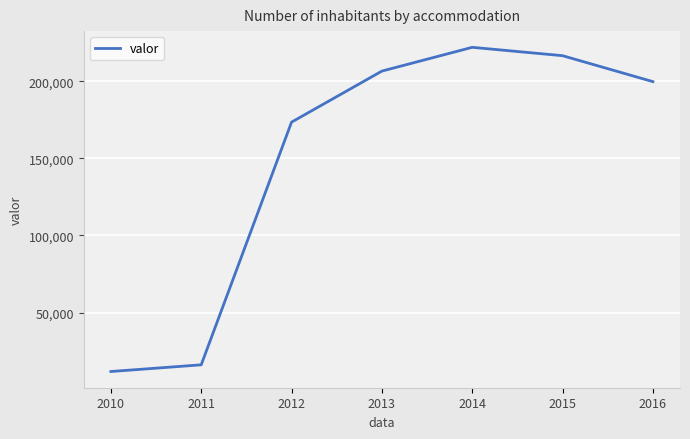

List the labels in order of value, largest first.

2014, 2015, 2013, 2016, 2012, 2011, 2010